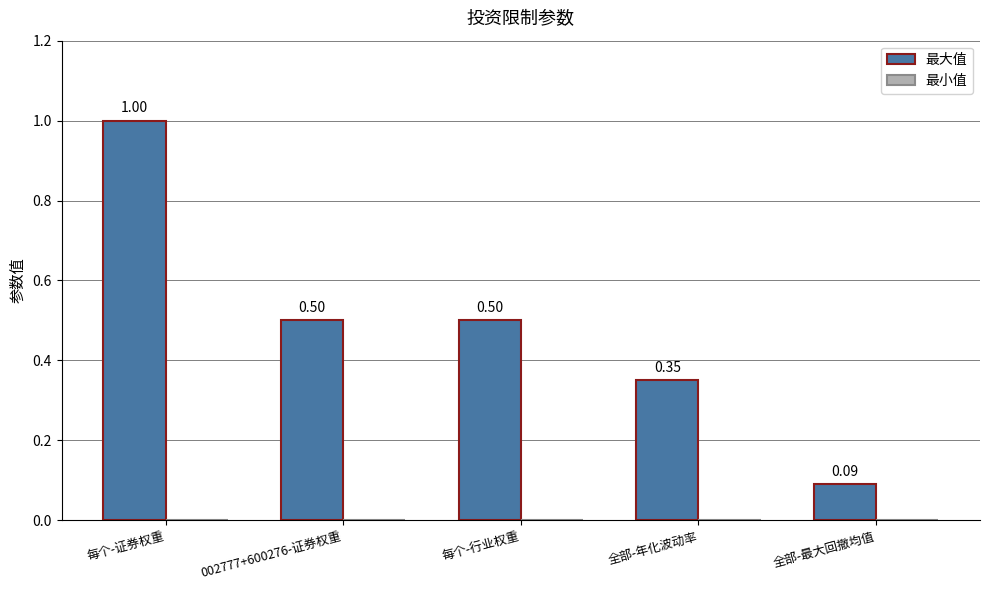

What is the label of the 2nd bar from the right?

全部-年化波动率